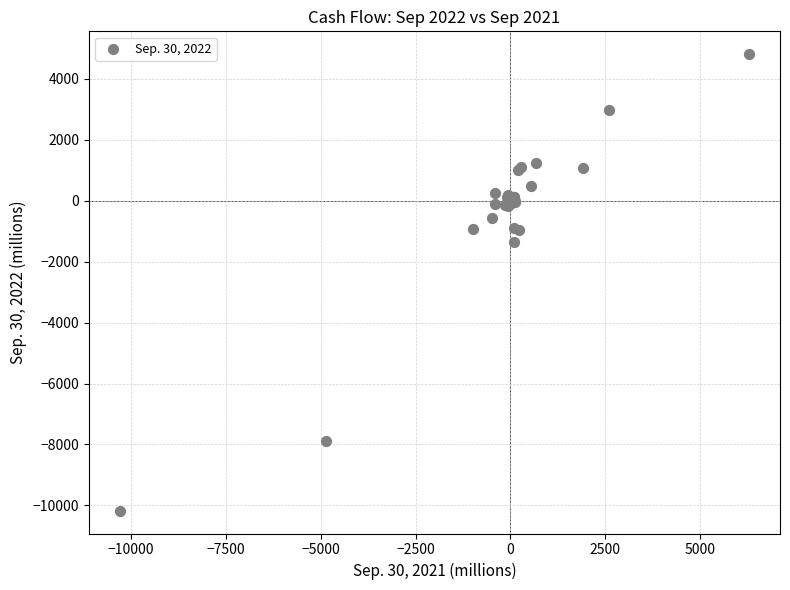

What Y value in the scatter plot is closest to -2681?

-1367